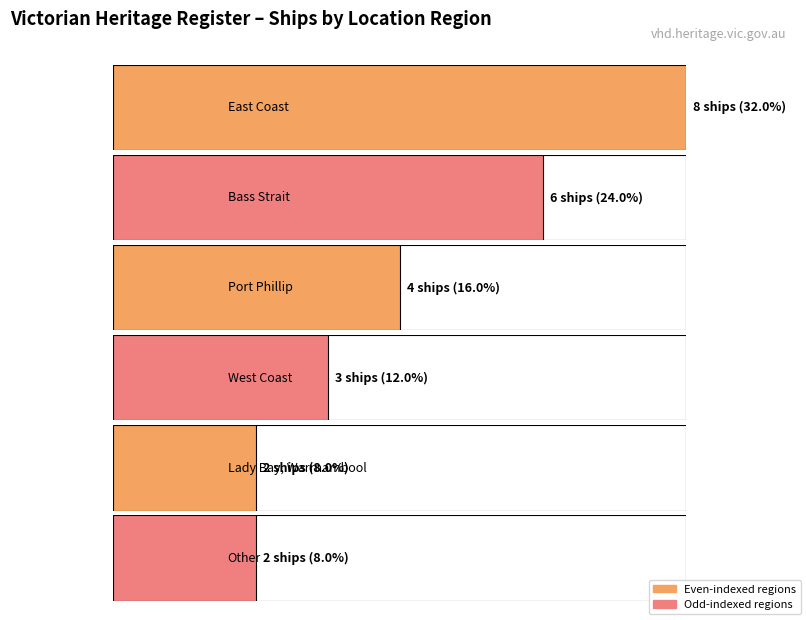

Reading left to right, list all the values displayed in this chart.

8	6	4	3	2	2